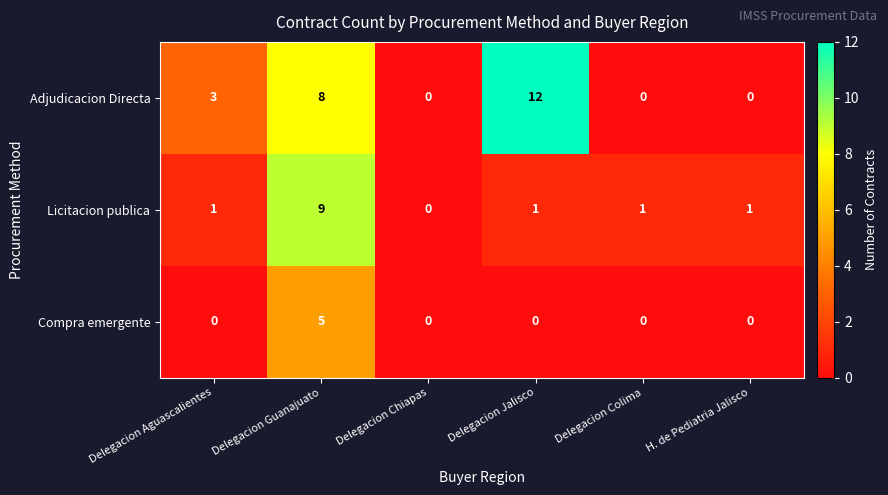

How many Adjudicacion Directa values are between 0 and 8?

5